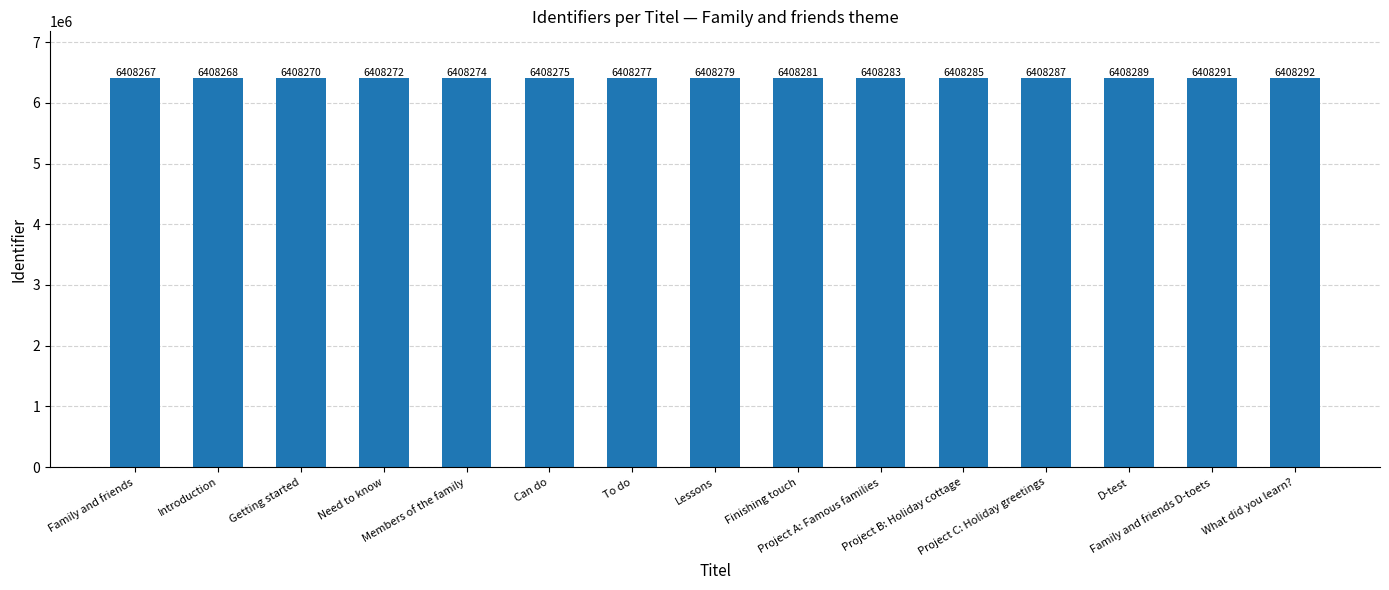

Is it true that the value at D-test is 9847991?

False